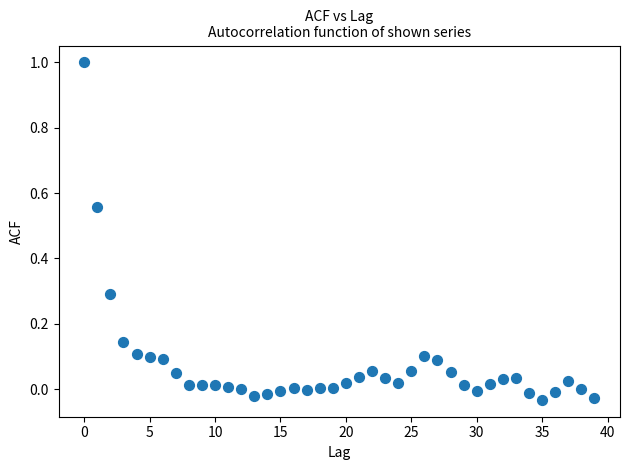

What is the range of Y values (max minus min)?

1.0